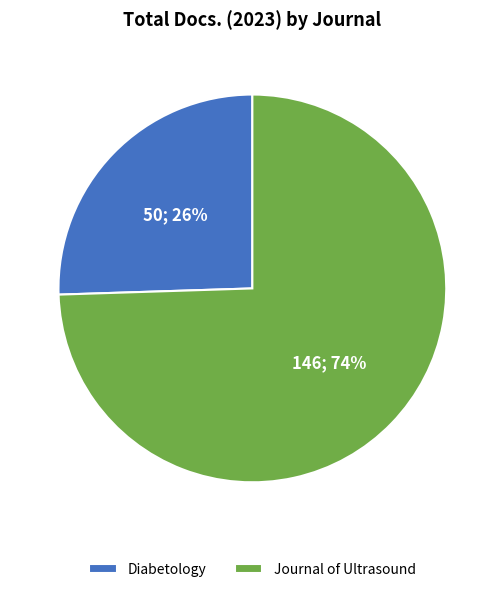

Is the sum of Diabetology and Journal of Ultrasound greater than half?

Yes